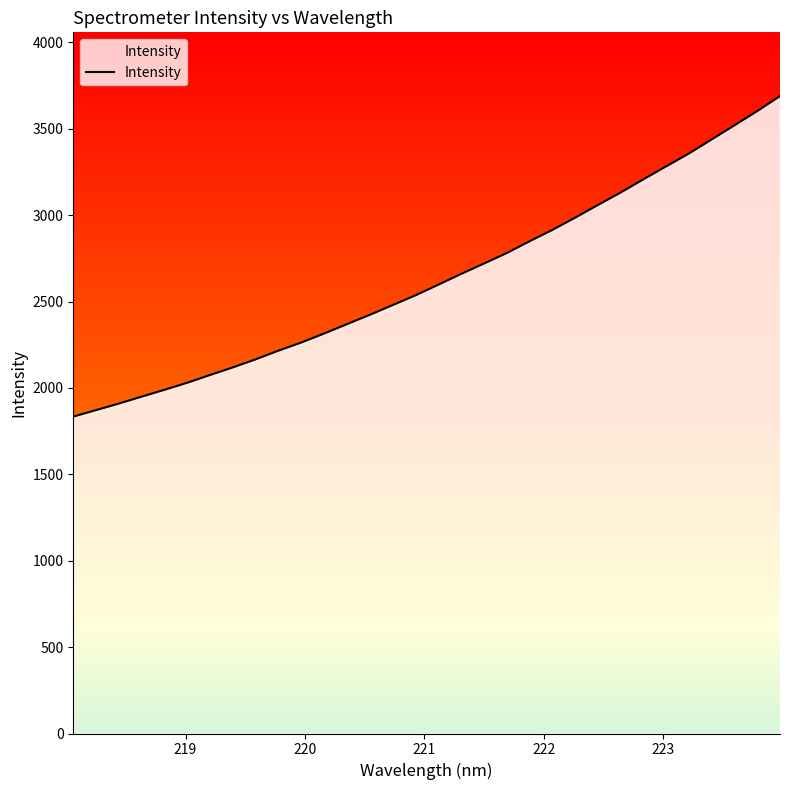

What is the difference between the maximum and minimum values?

1854.9